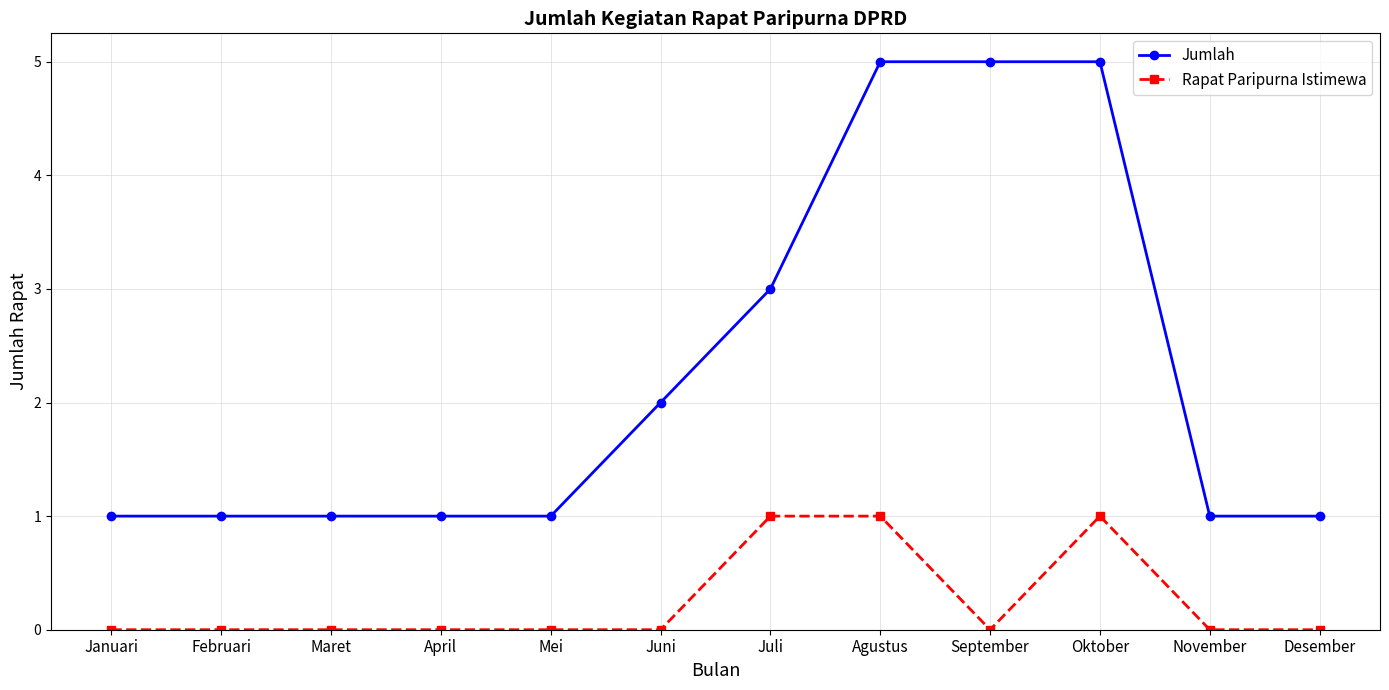

True or false: Jumlah and Rapat Paripurna Istimewa intersect in this chart.

False